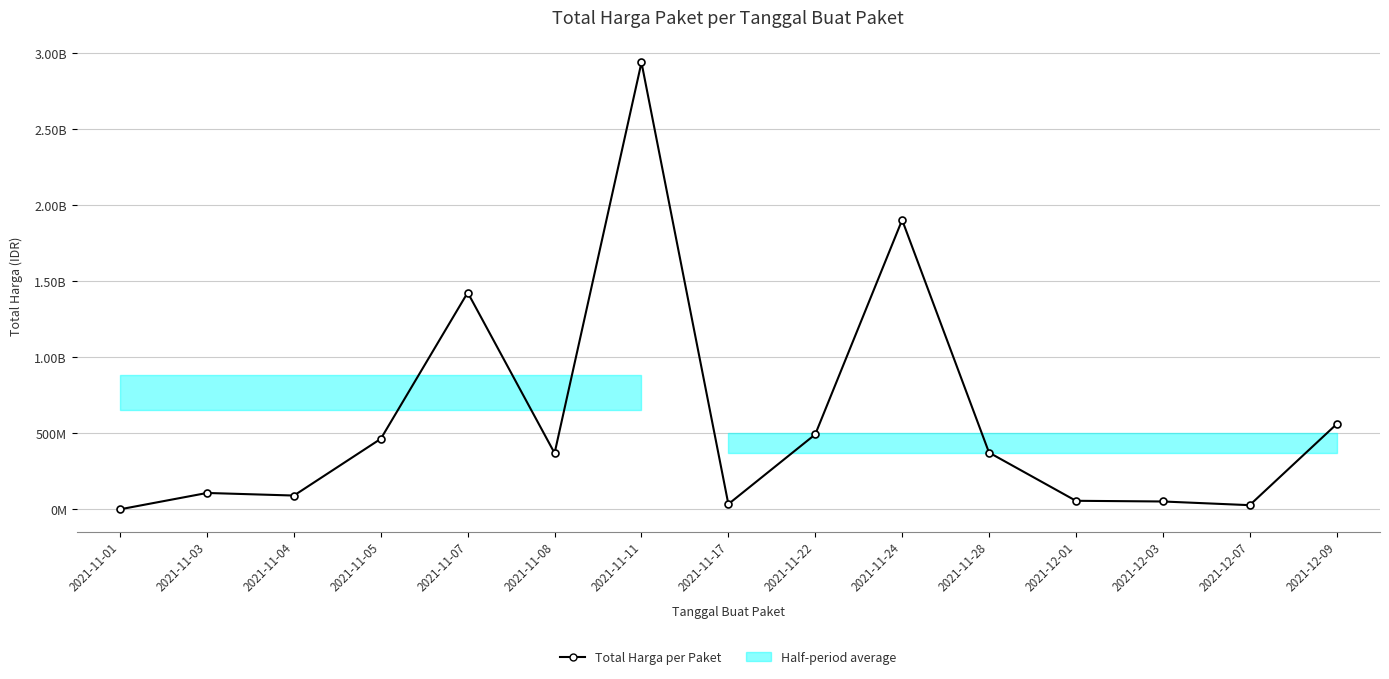

True or false: the data shows 1425867900 at 2021-11-07.

True